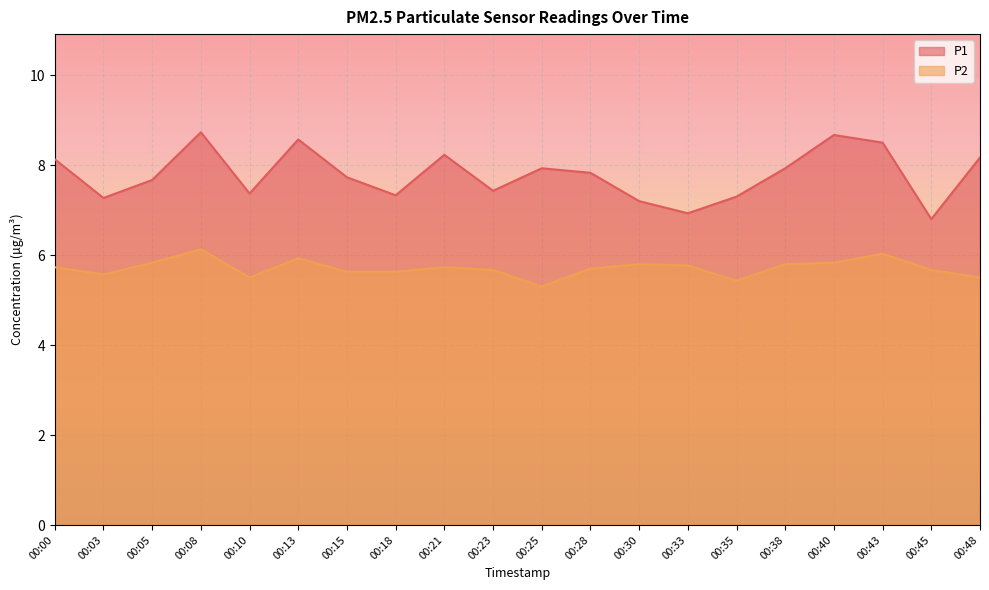

Where is P1 nearest to the value 7?

00:33